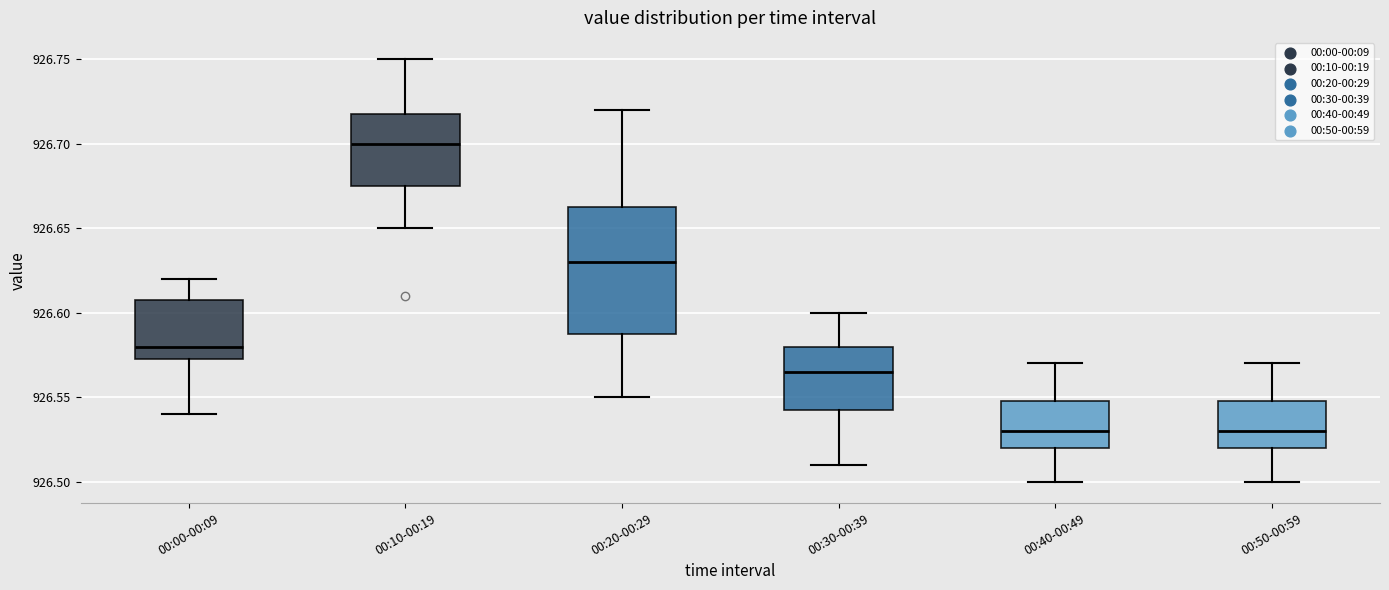

Where does the upper whisker of the box for 00:00-00:09 end on the y-axis? The values are not printed on the chart, so give them approximately, as read against the axis.

926.620